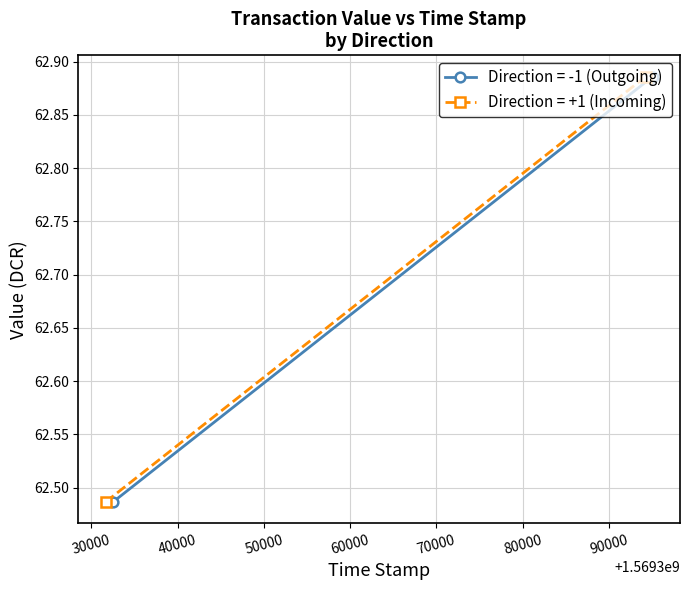

Which series has the largest total across all categories?

direction -1